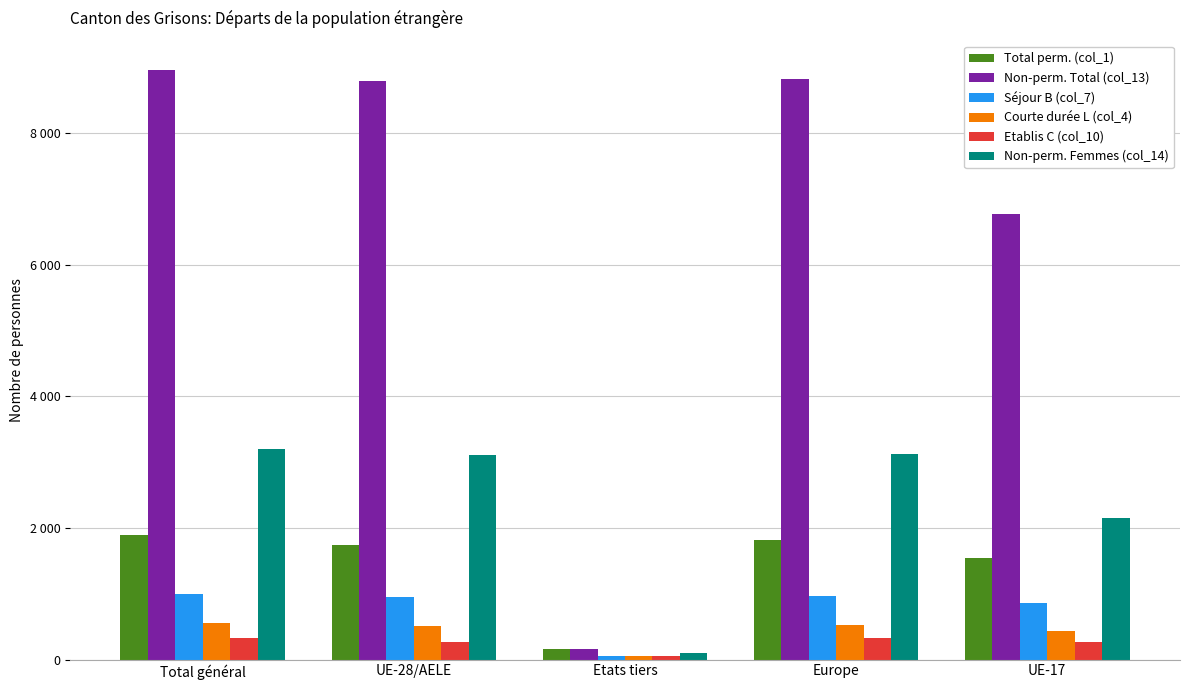

What is the value of the Non-perm. Femmes (col_14) bar at the 1st from the left?

3195